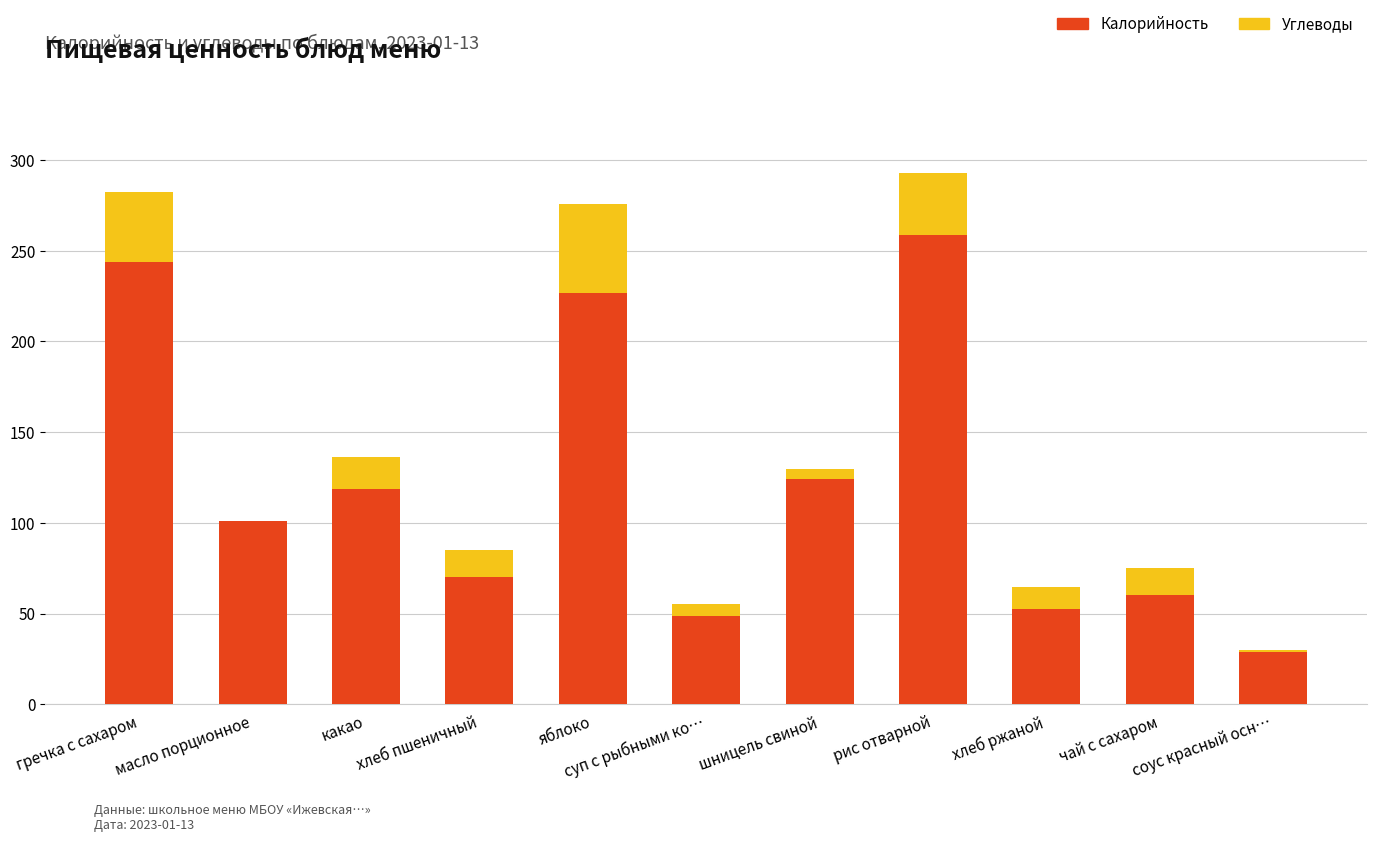

The Калорийность series shows 50.0 at соус красный осн…. True or false?

False